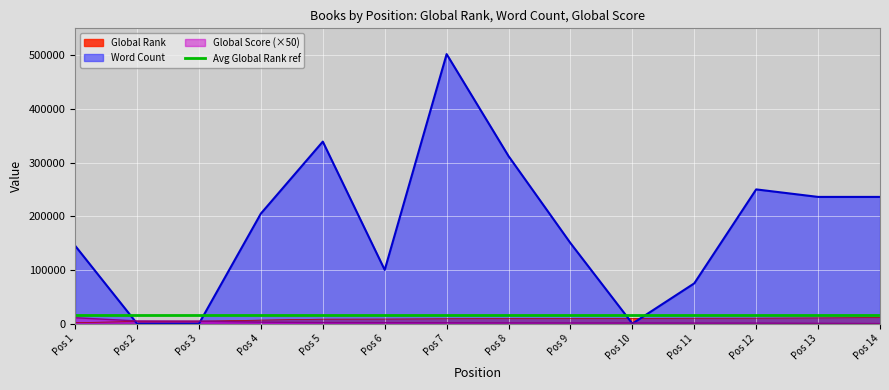

After their last crossing, which series has the higher values: Global Score or Global Rank?

Global Rank